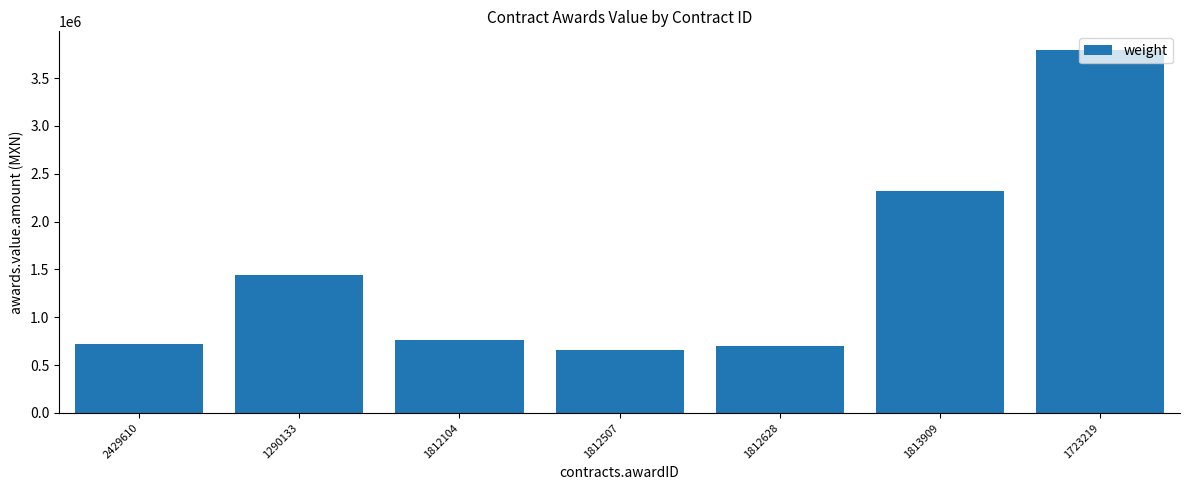

What is the change in value from 2429610 to 1290133?

+723801.8